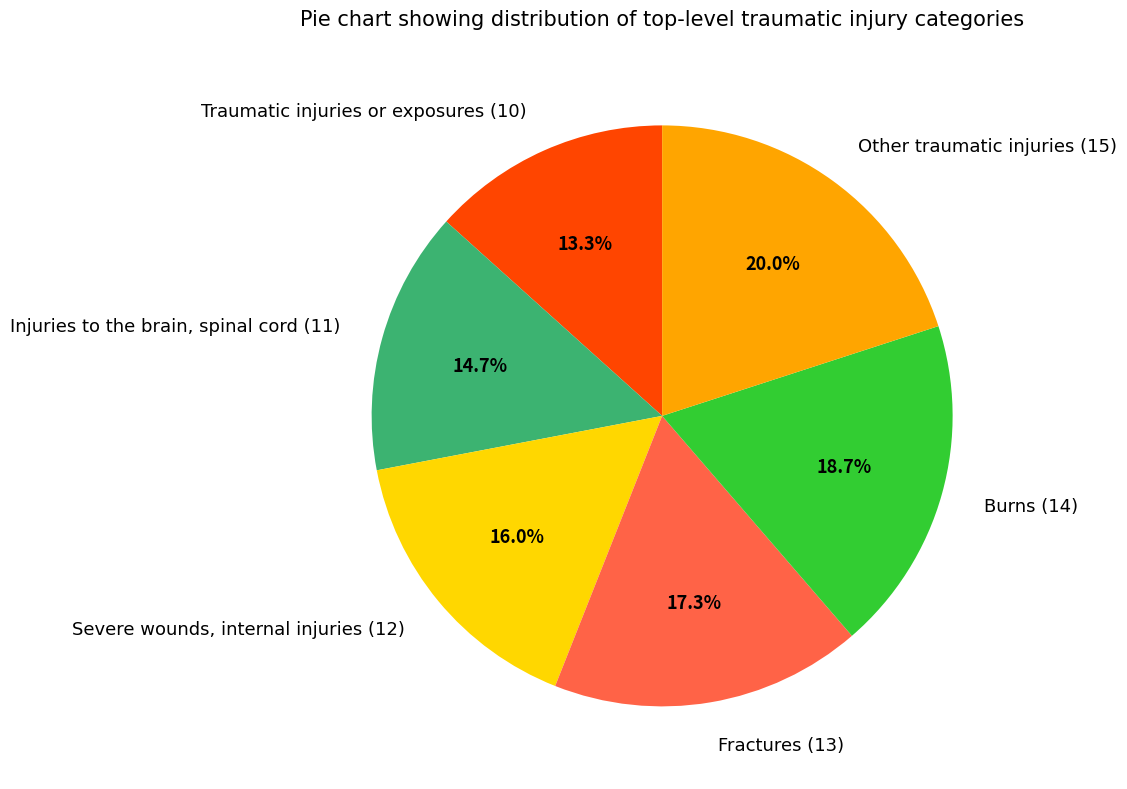

Which has a higher value, Other traumatic injuries (15) or Injuries to the brain, spinal cord (11)?

Other traumatic injuries (15)